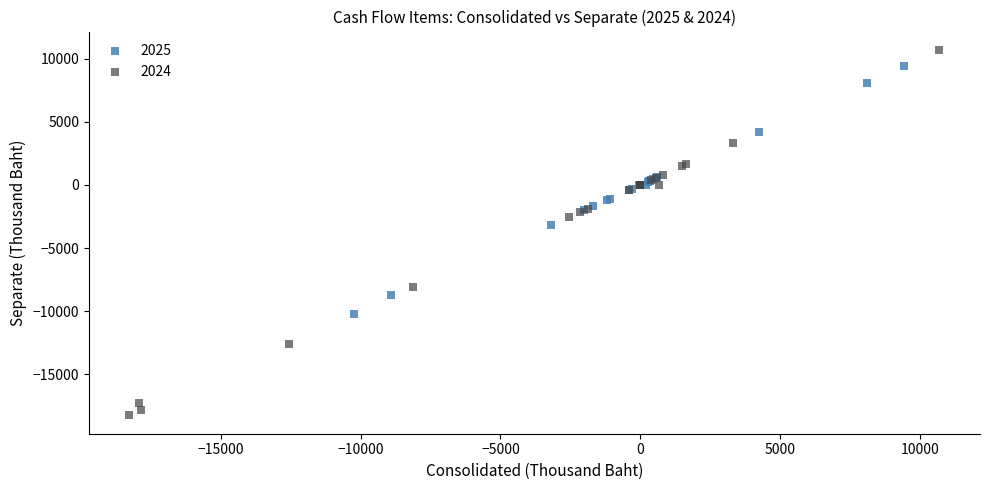

Which series reaches the maximum Y coordinate?

2024